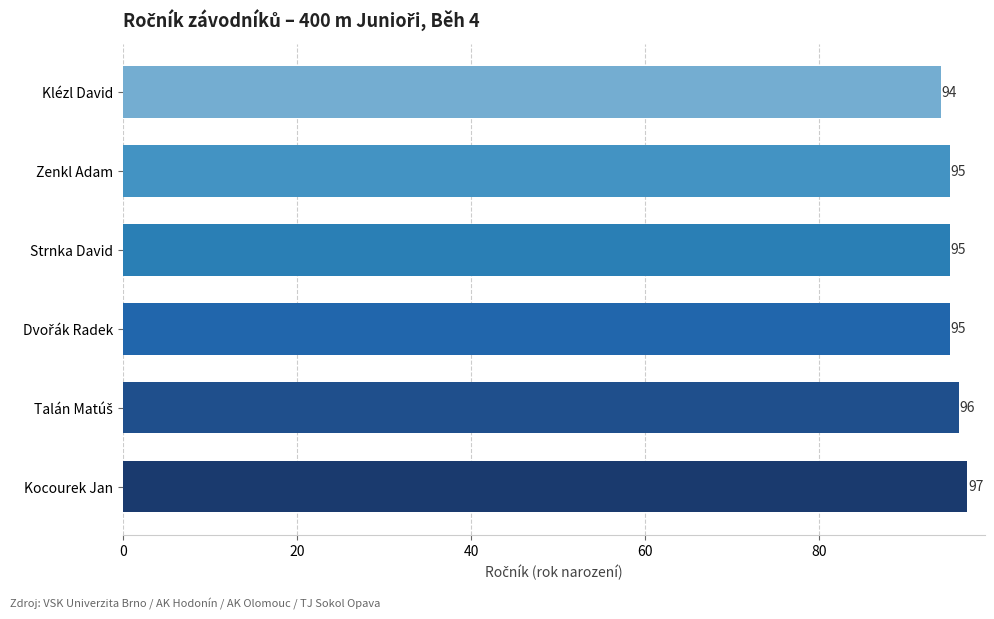

What is the average value?

95